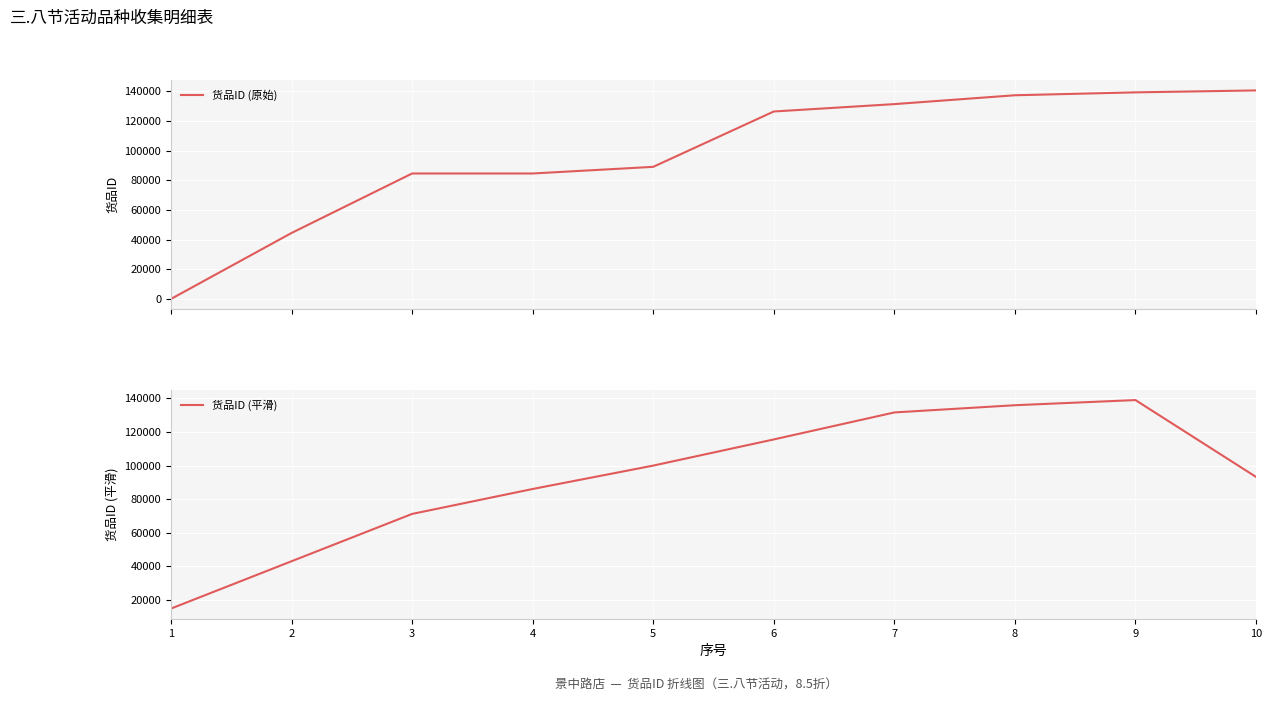

How many series are shown in this chart?

2